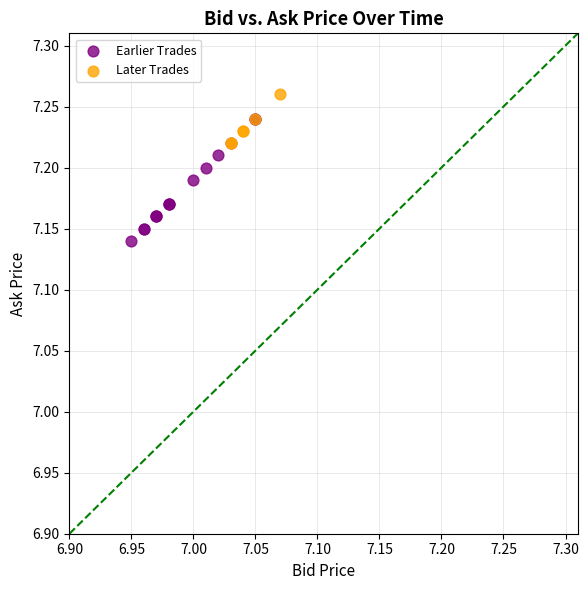

Which series has the largest Y range (max minus min)?

Earlier Trades